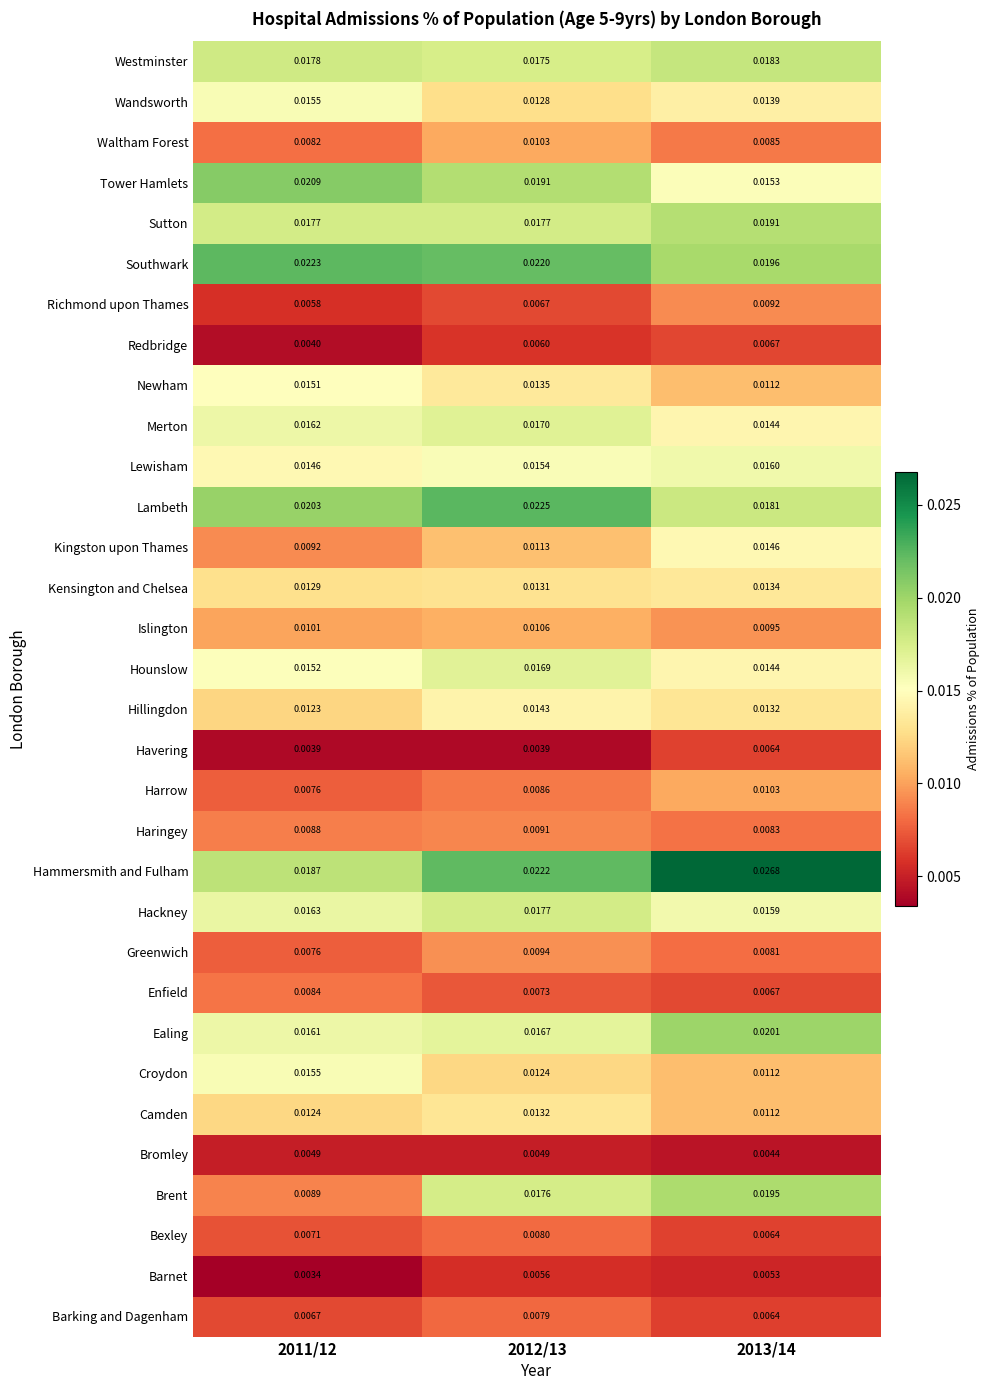

Which series changed the most between 2011/12 and 2013/14?

Brent